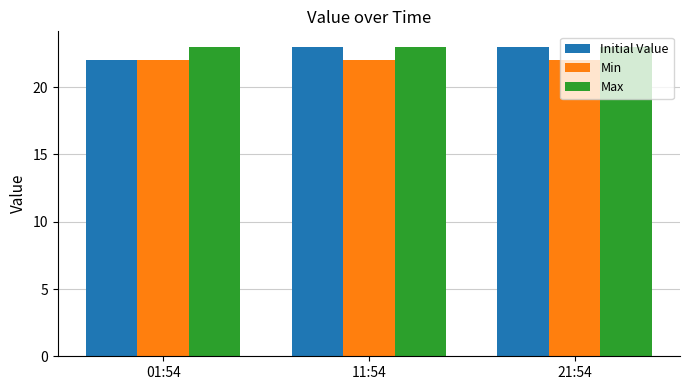

True or false: Initial Value has a value of 10 at 21:54.

False